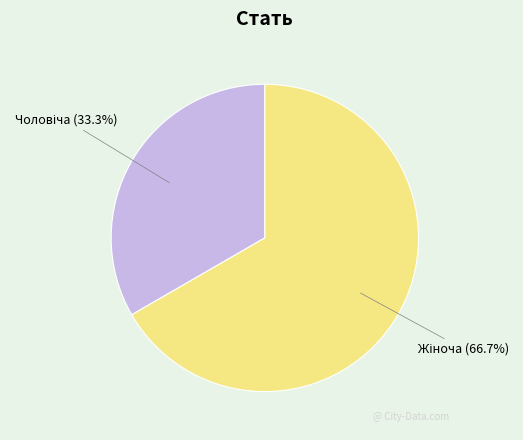

Is there any slice that represents more than half of the pie?

Yes